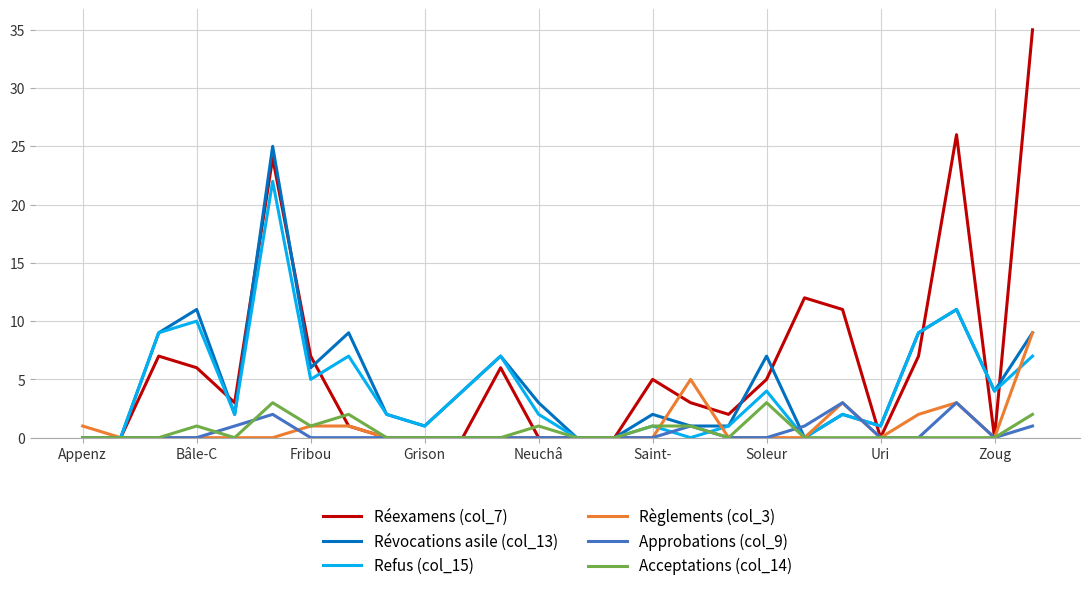

What is the greatest value displayed?

35